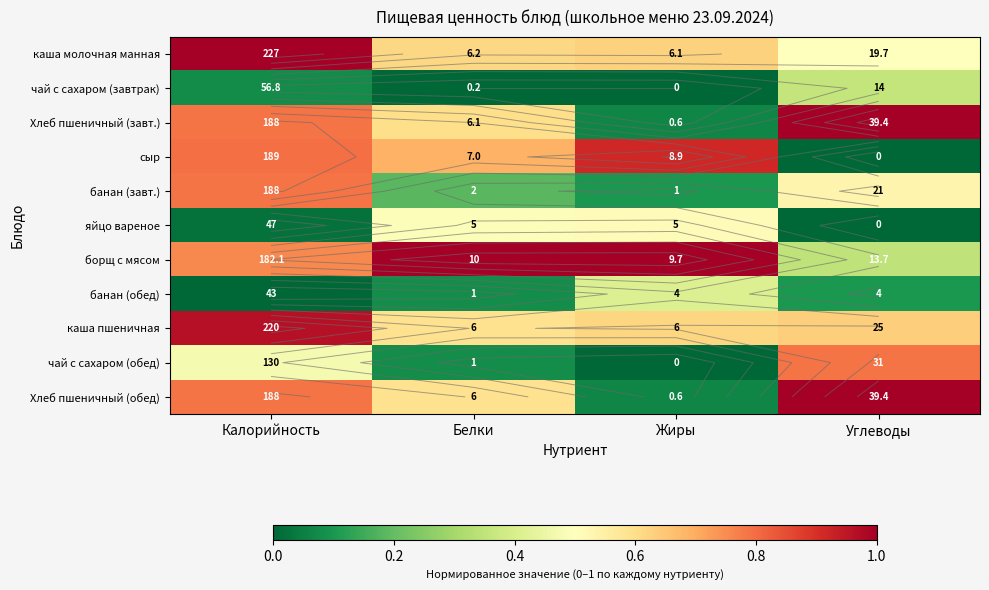

List the labels in order of каша пшеничная value, largest first.

Калорийность, Углеводы, Жиры, Белки